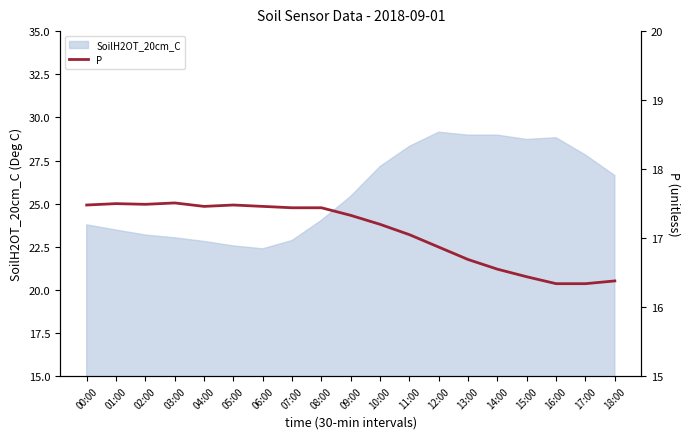

The chart shows a value of 17.4 at 08:00. True or false?

True